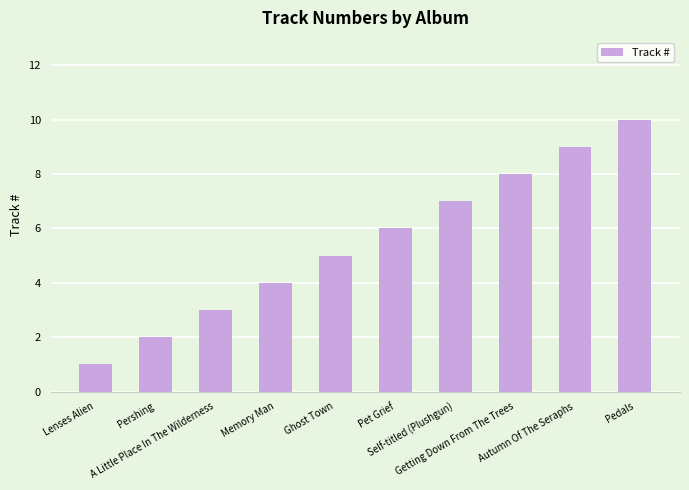

Approximately how many times larger is the value at Ghost Town compared to Autumn Of The Seraphs?

0.6